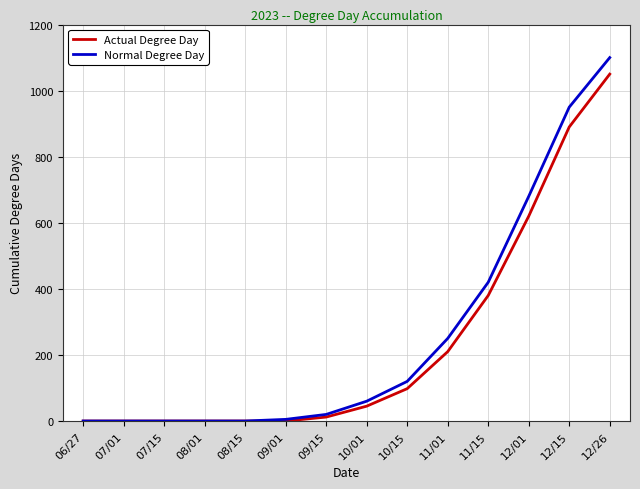

The value of Normal Degree Day at 11/15 is 196. True or false?

False